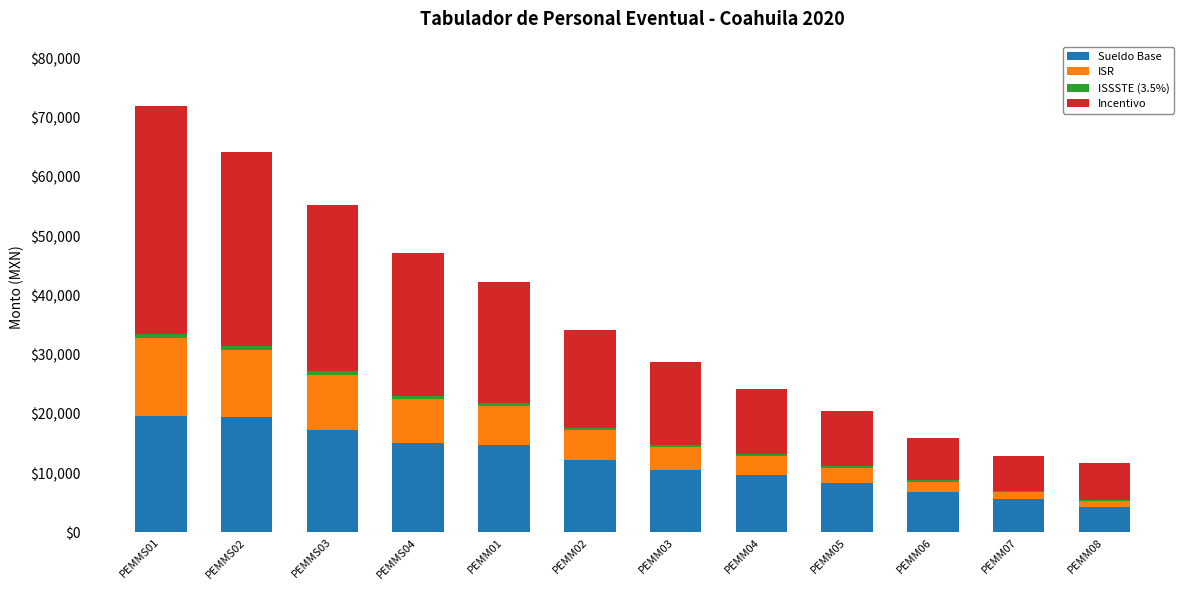

What is the highest value of the Sueldo Base series?

19667.4